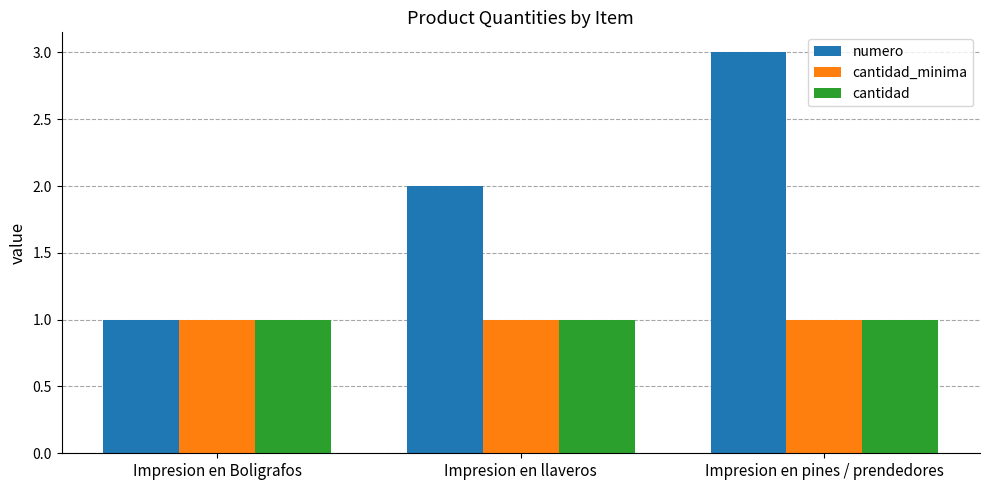

Reading right to left, transcribe all the data shown in this chart.

numero: 3	2	1
cantidad_minima: 1	1	1
cantidad: 1	1	1